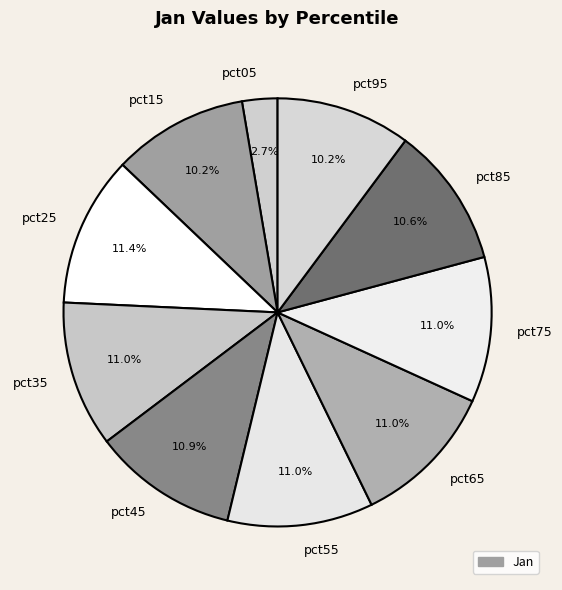

What percentage is the pct95 slice, to the nearest percent?

10%